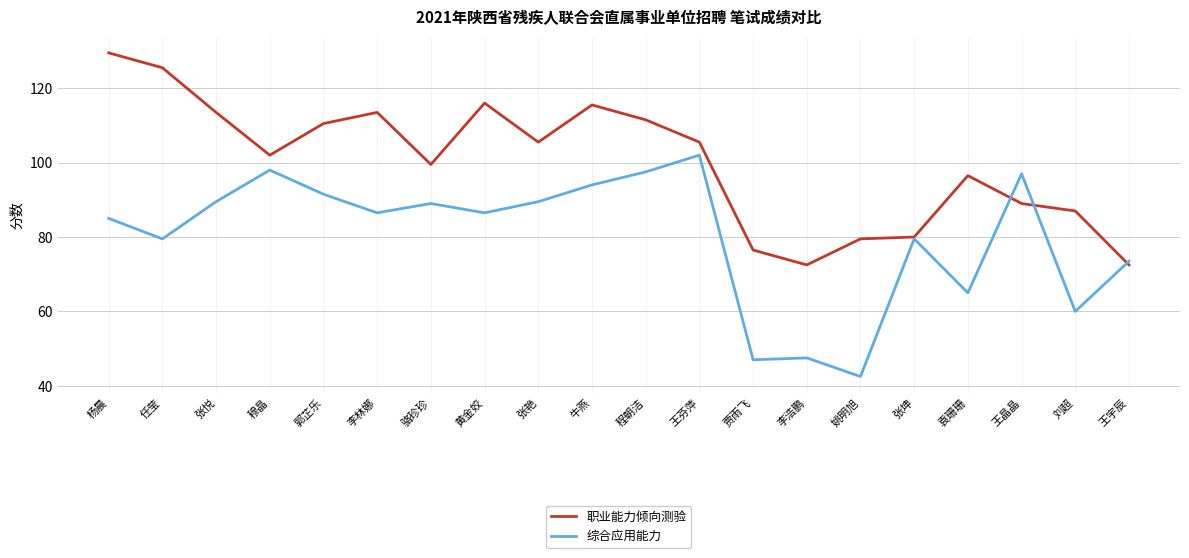

Count the number of data series in this chart.

2